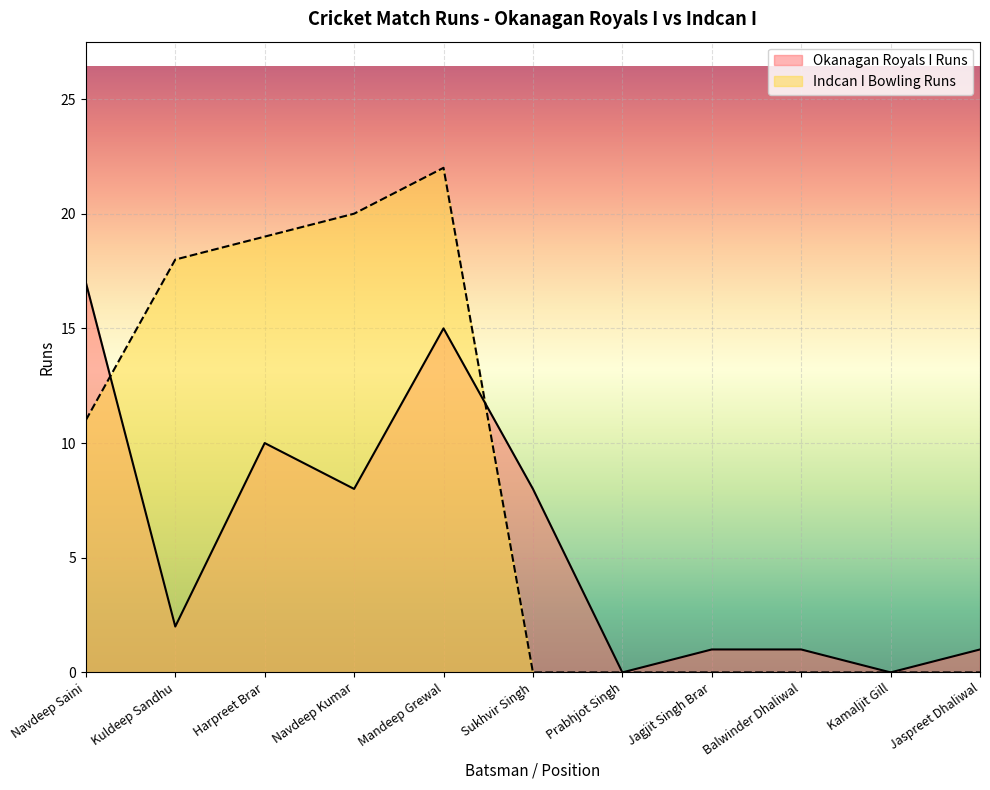

The value of Okanagan Royals I Runs at Balwinder Dhaliwal is 1. True or false?

True